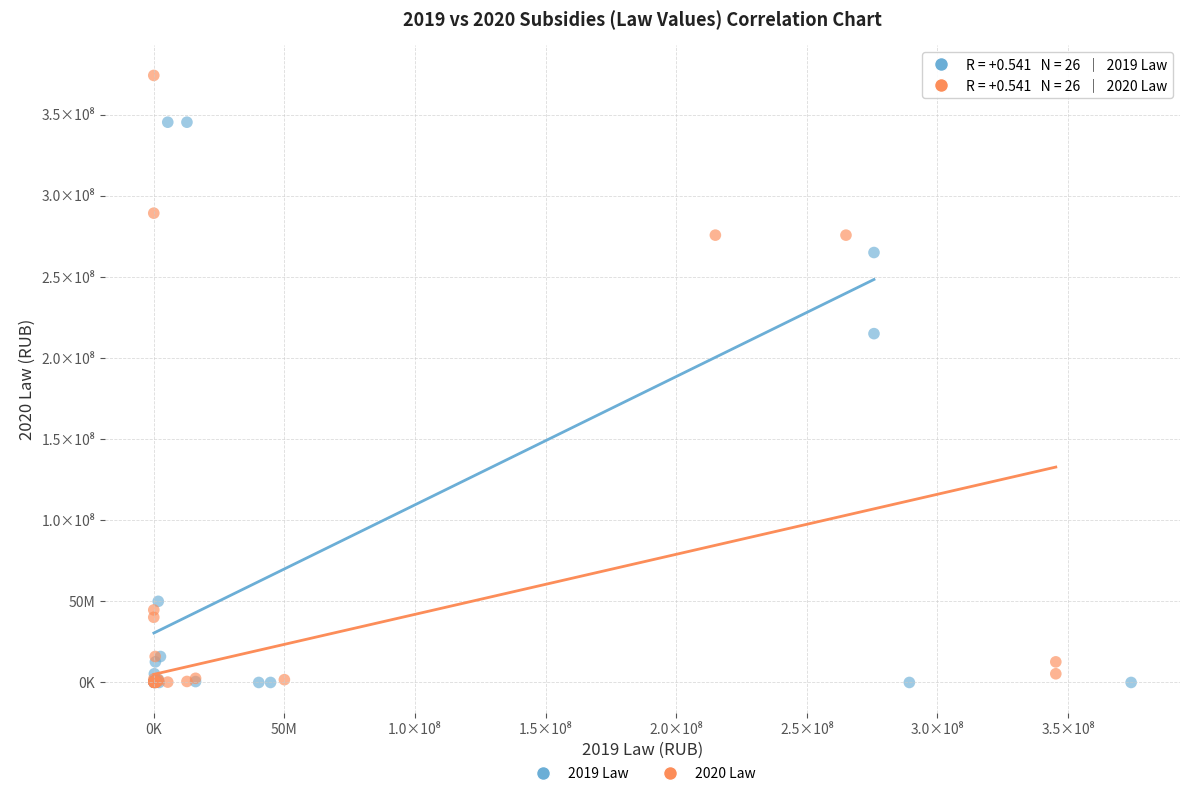

Which series has the widest spread of Y values?

2020 Law